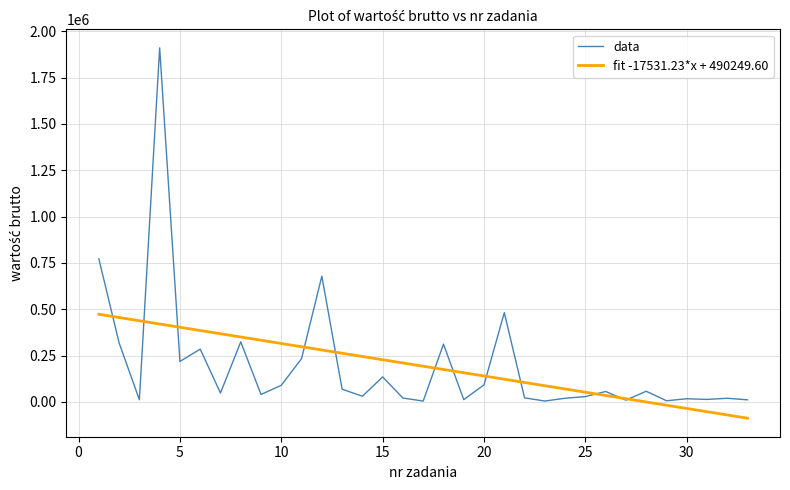

Rank the series by their maximum value, from highest to lowest.

data, fit -17531.23*x + 490249.60